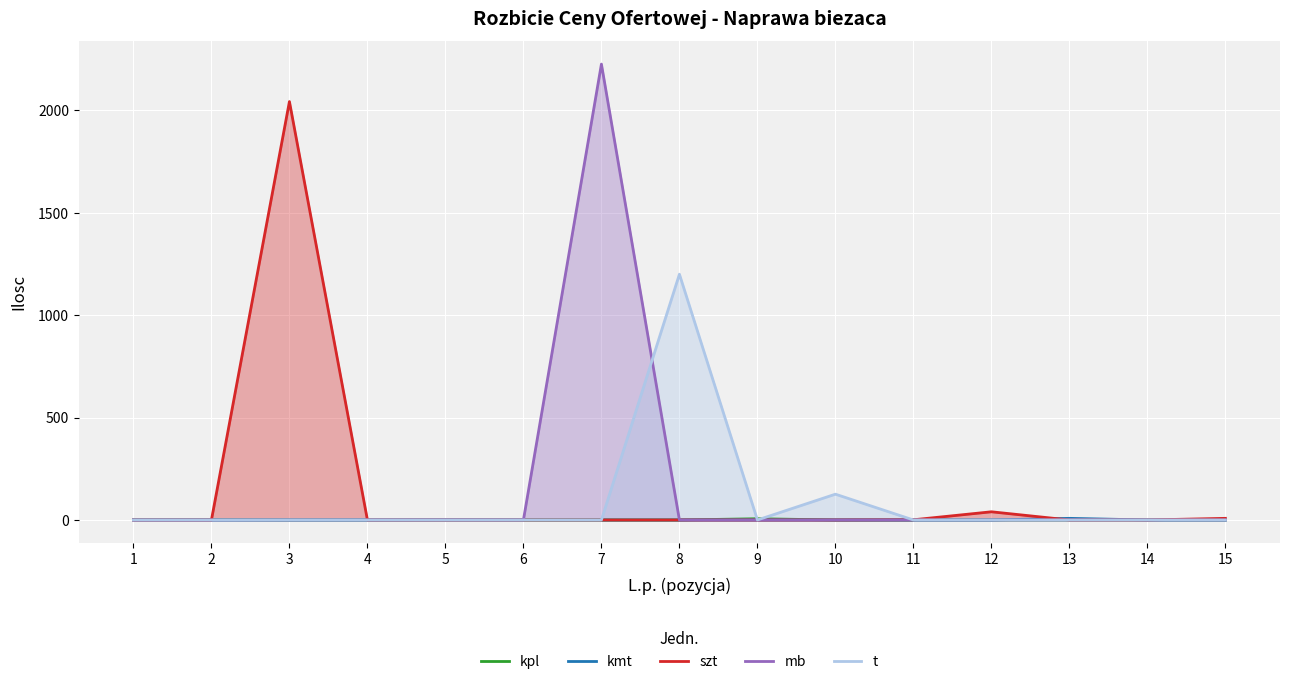

Is it true that szt equals 0.0 at 1?

True